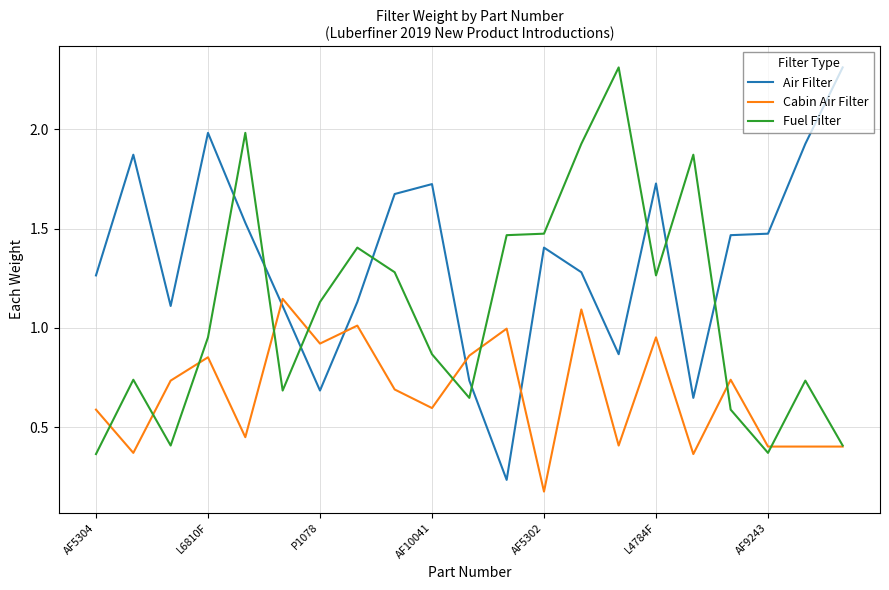

List the series in order of their overall mean, lowest first.

Cabin Air Filter, Fuel Filter, Air Filter